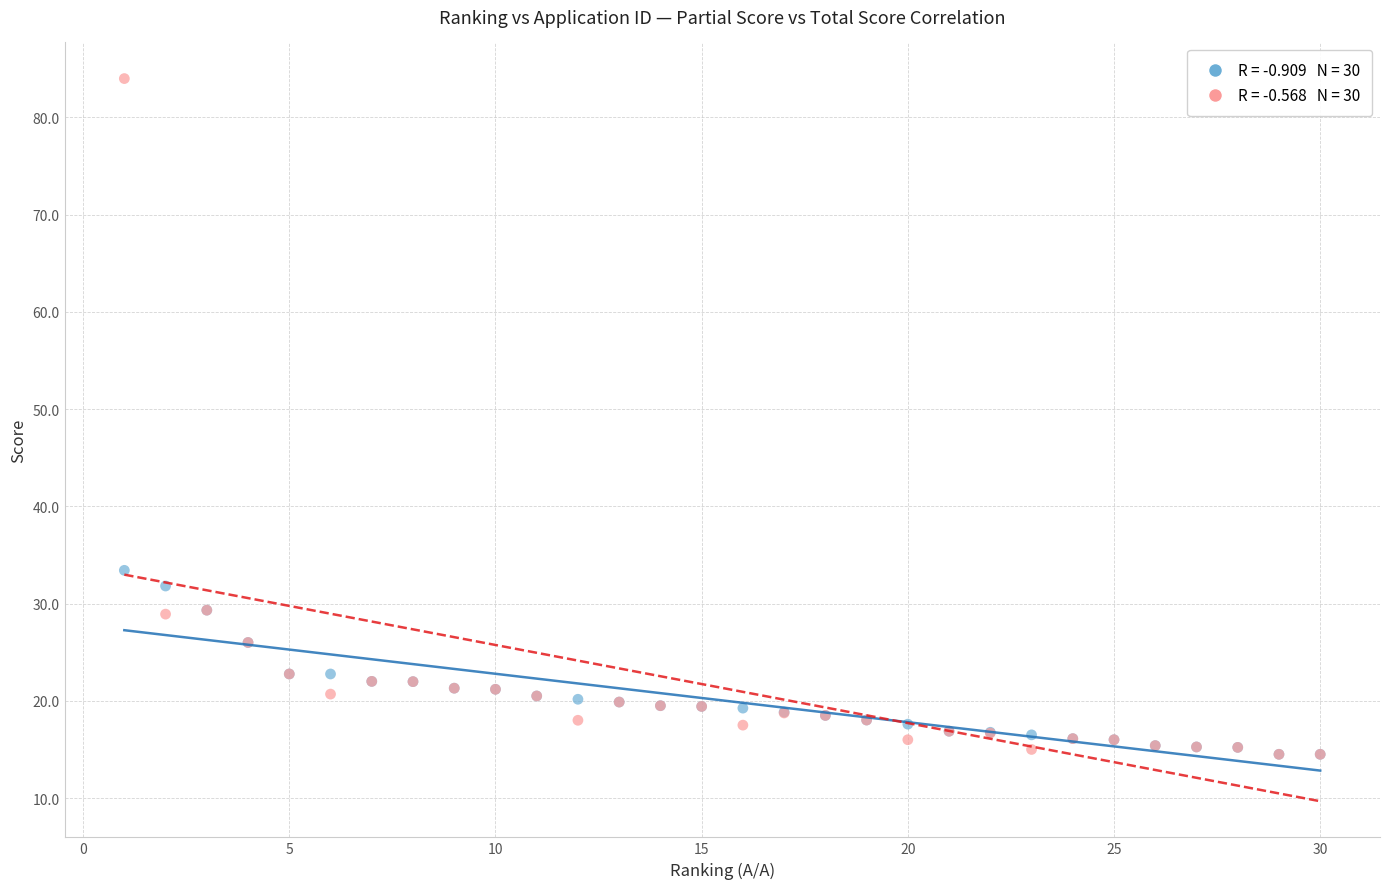

Across all series, what Y value is closest to 49?

33.4